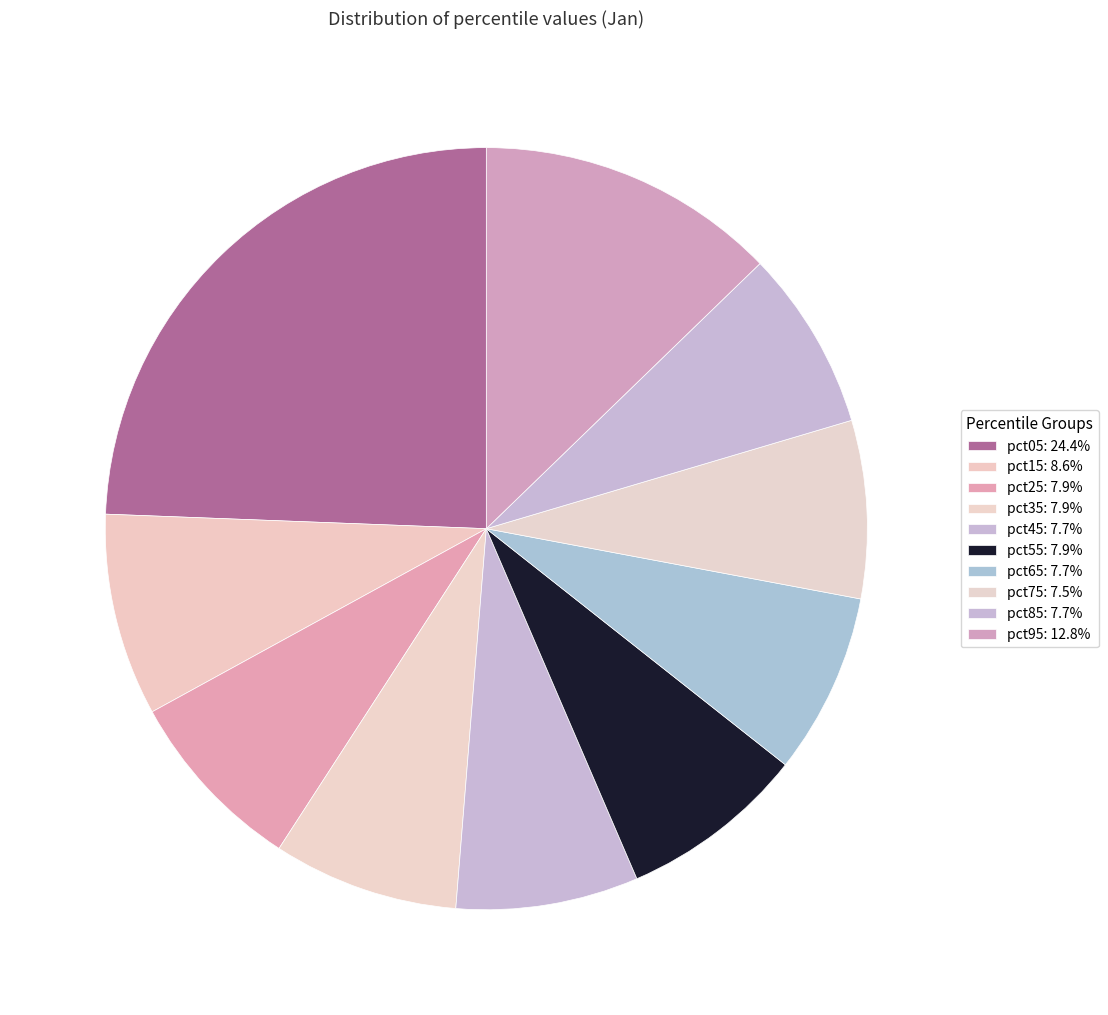

Which category has the smallest portion of the pie?

pct75